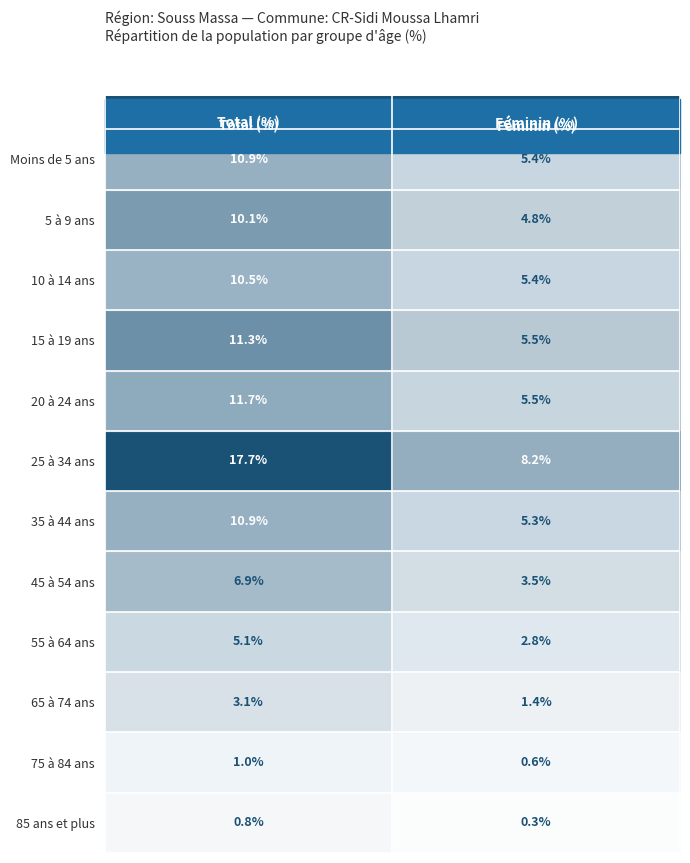

Which series has the largest total across all categories?

25 à 34 ans